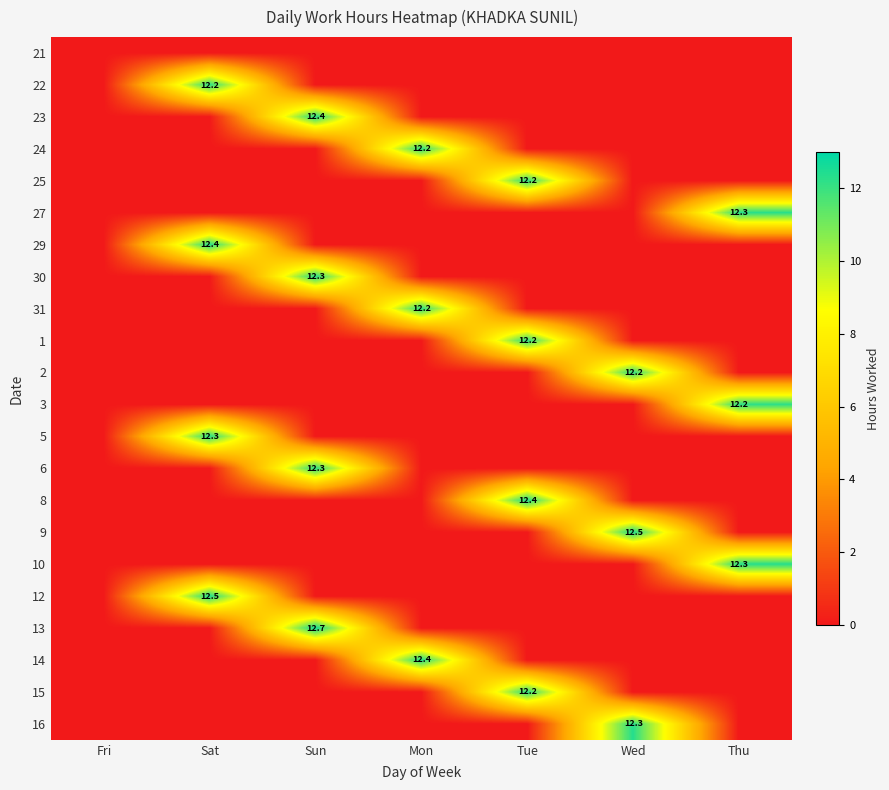

What is the difference between the highest and lowest values at Sun?

12.7